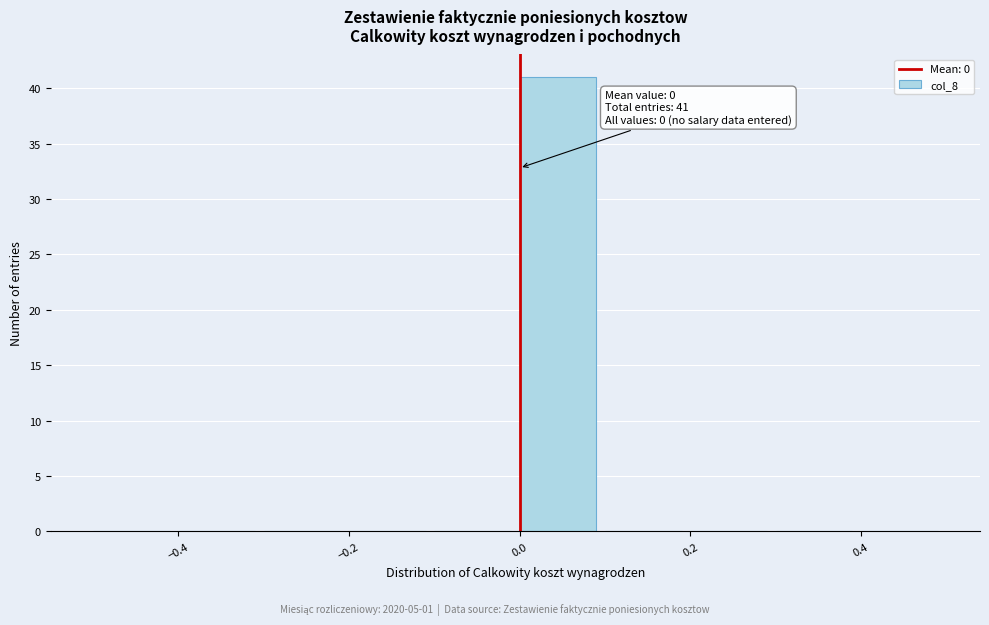

Over which range of the x-axis is the bar tallest?

0.0 to 0.1